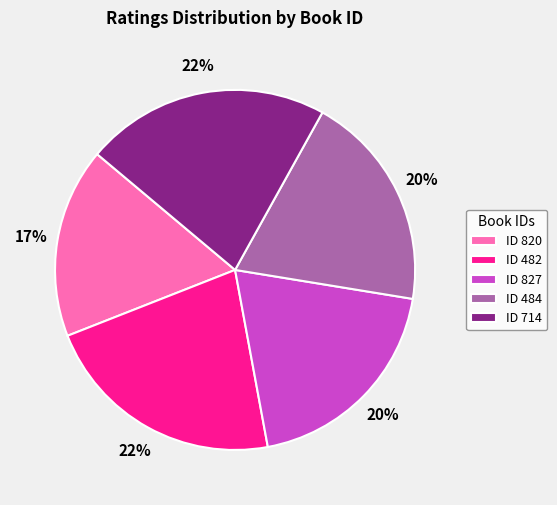

Is there any slice that represents more than half of the pie?

No